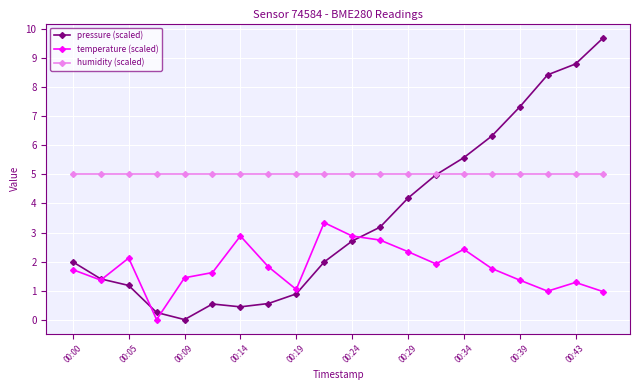

True or false: temperature (scaled) and humidity (scaled) intersect in this chart.

False